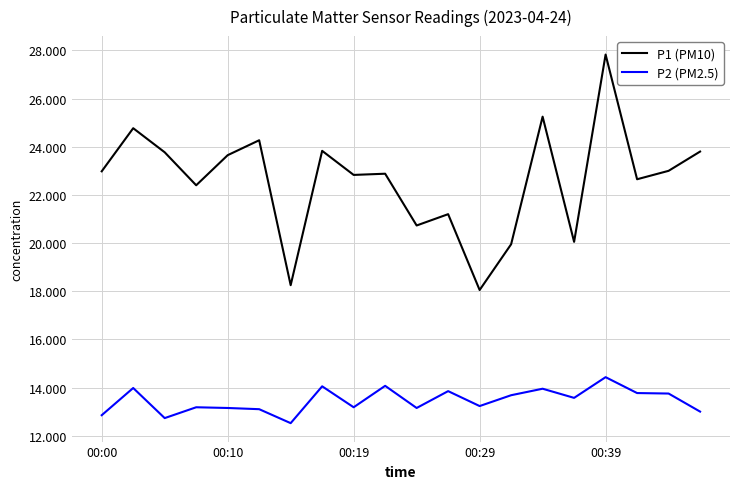

Does the chart have visible grid lines?

Yes